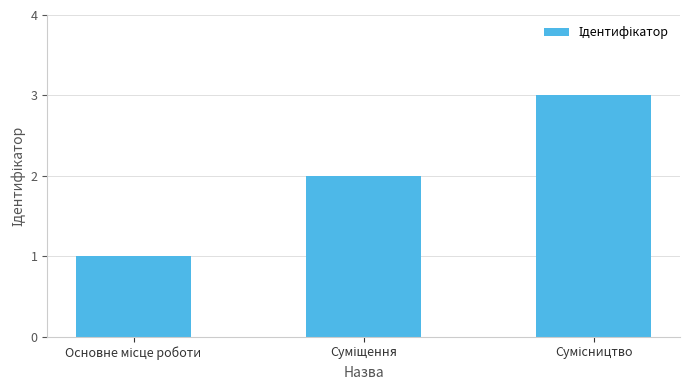

What is the sum of all values?

6